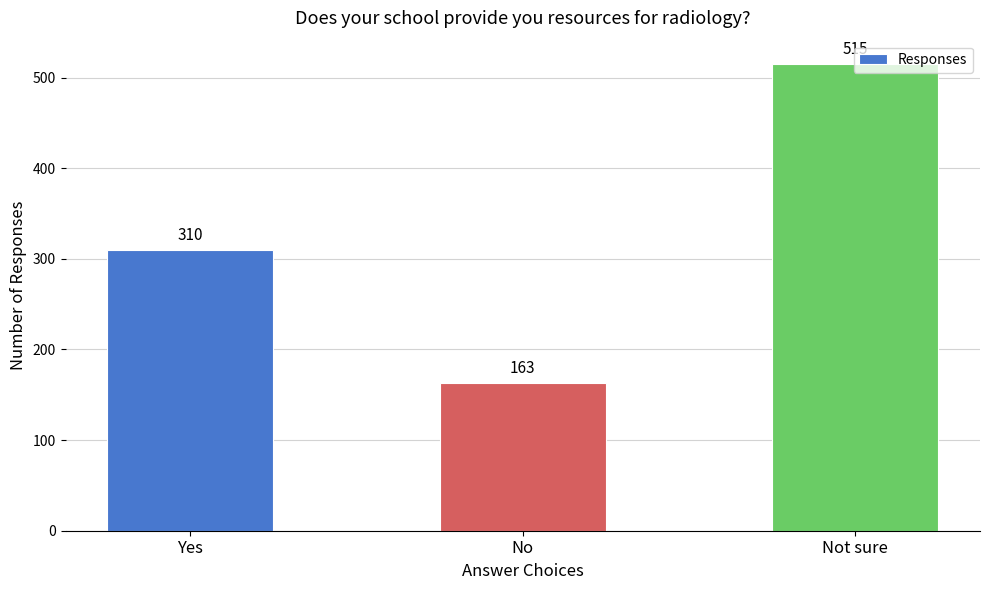

What is the average value?

329